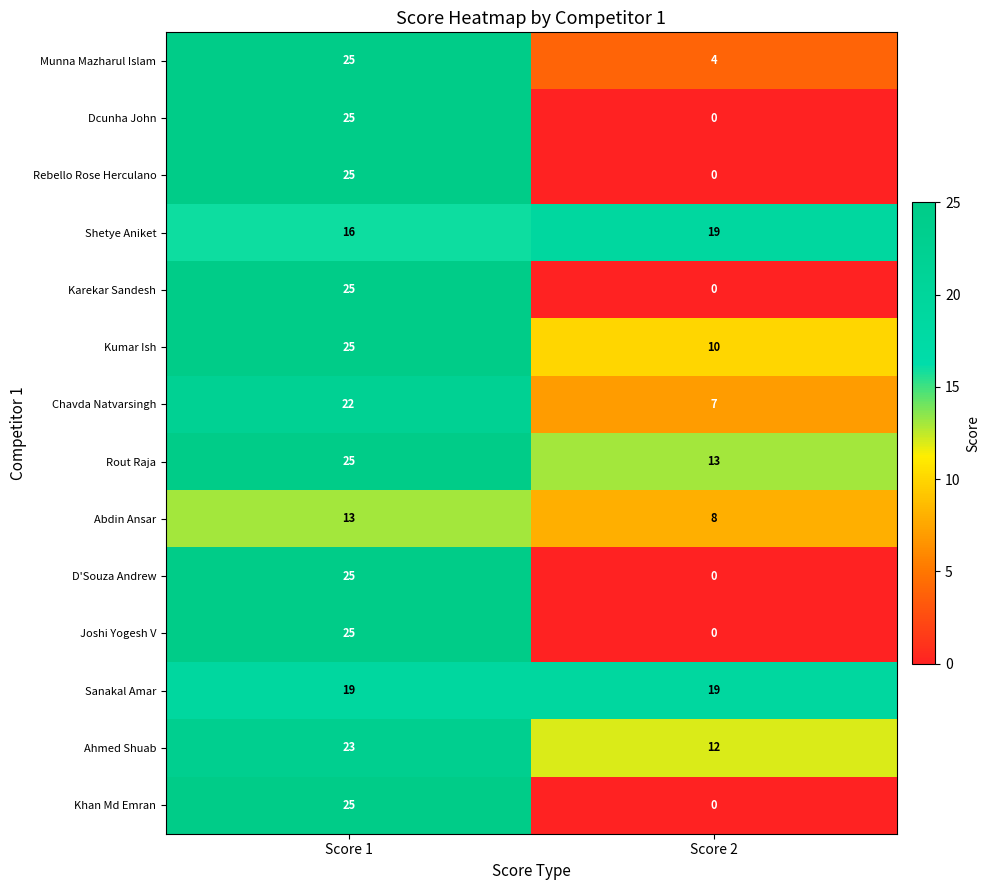

Rank the categories by Munna Mazharul Islam value from highest to lowest.

Score 1, Score 2